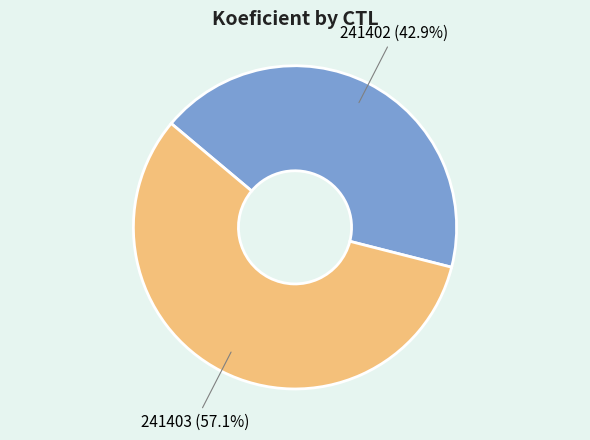

To the nearest percent, what is the average slice percentage?

50%